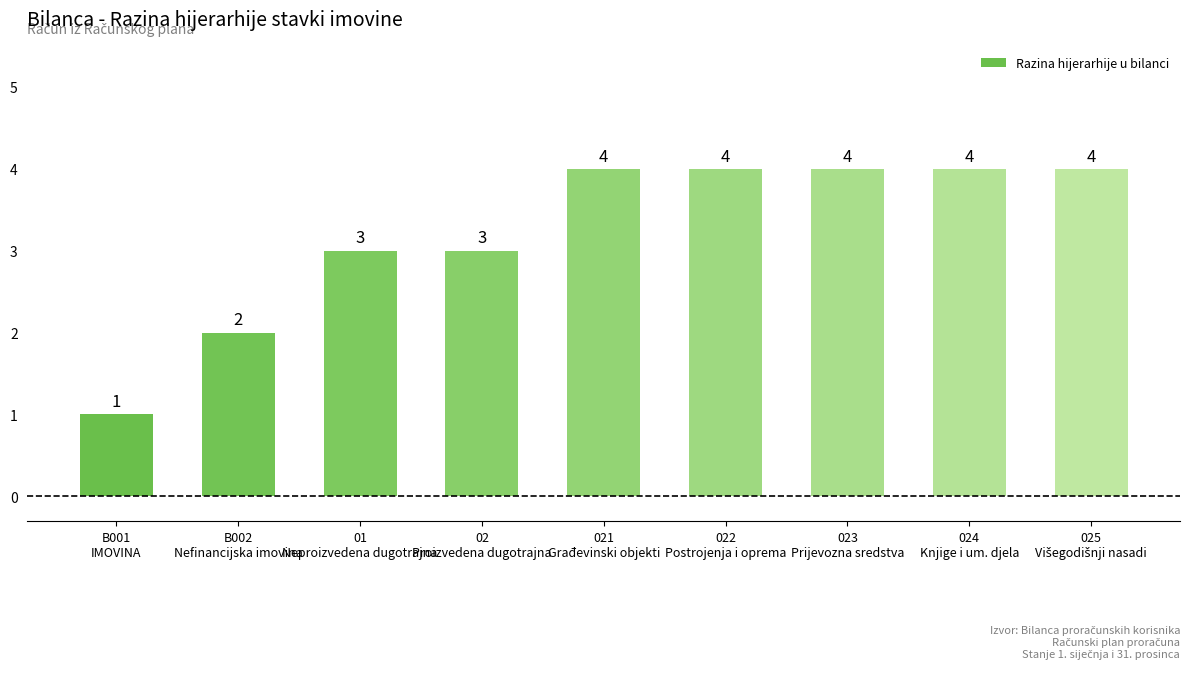

Where is the data nearest to the value 2?

B002
Nefinancijska imovina